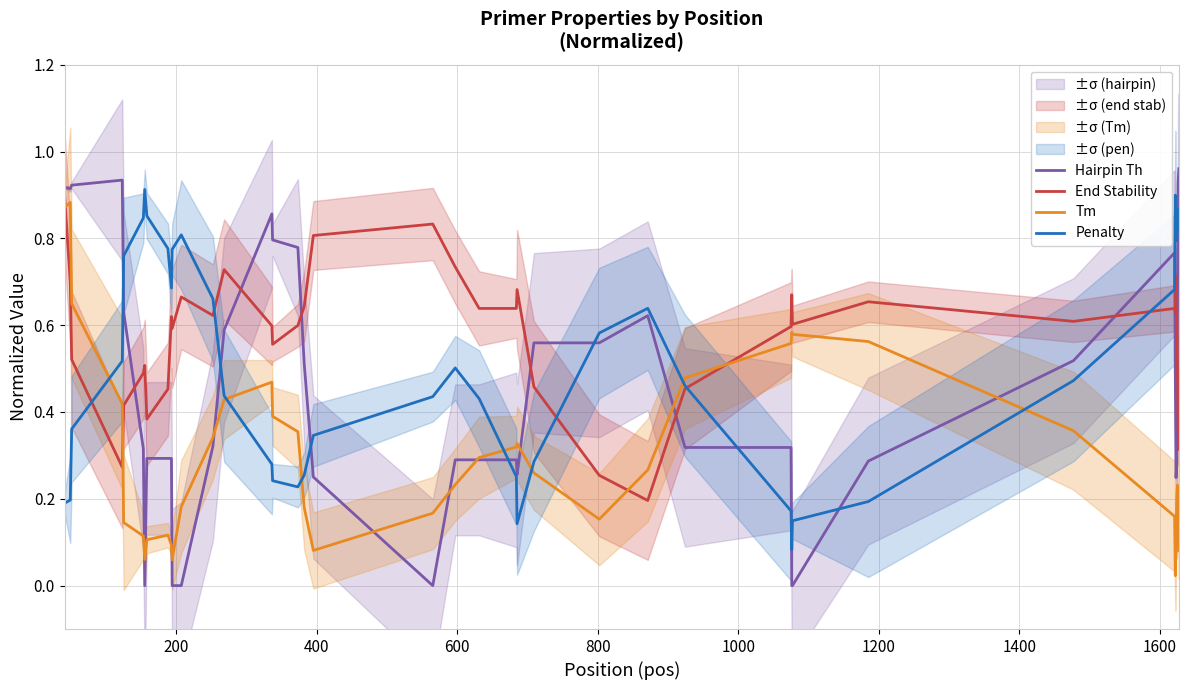

How many values in the Hairpin Th series exceed 0?

34